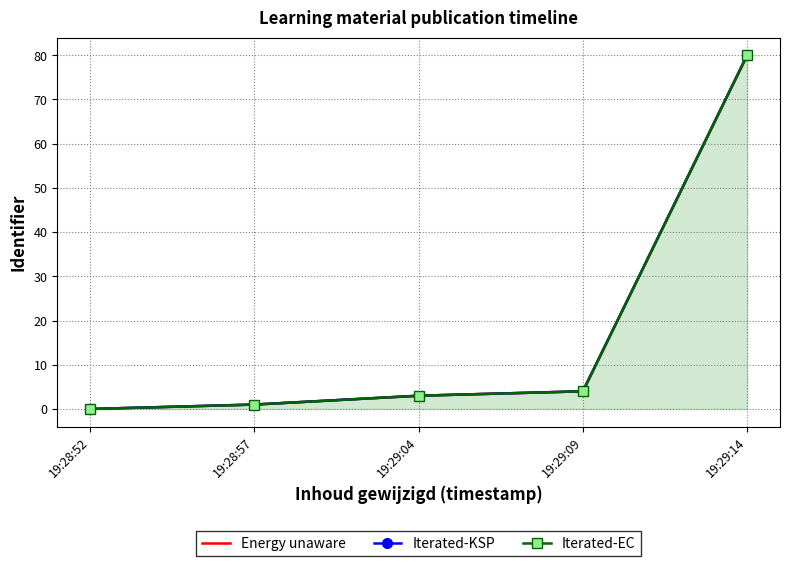

What is the average value of the Energy unaware series?

18